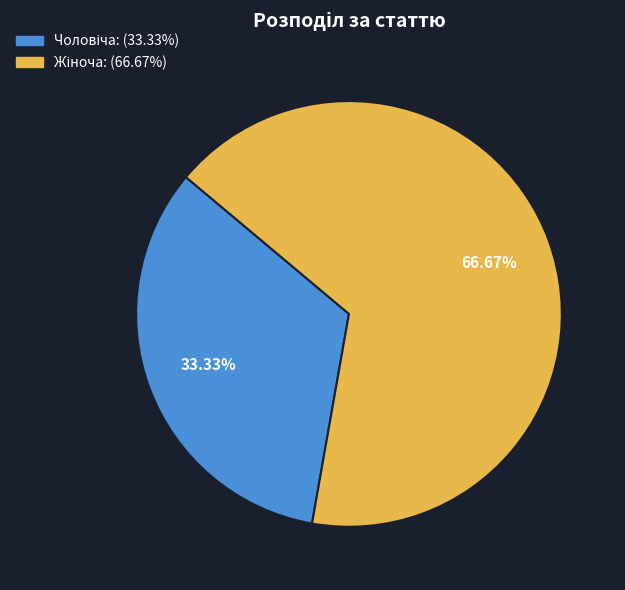

Is there any slice that represents more than half of the pie?

Yes